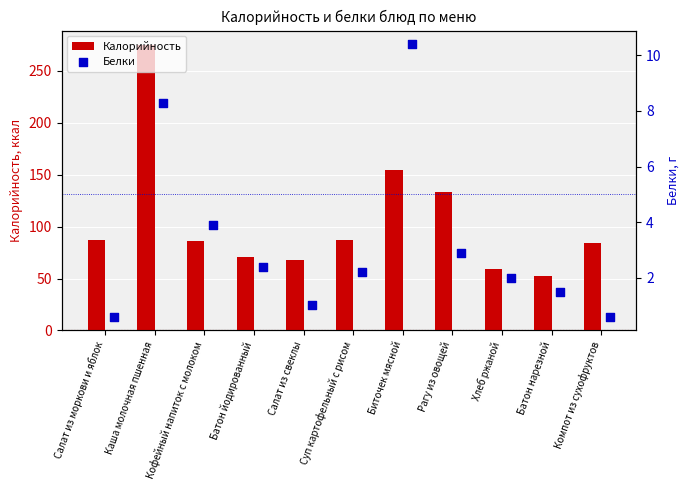

Which series reaches the maximum Y coordinate?

Калорийность